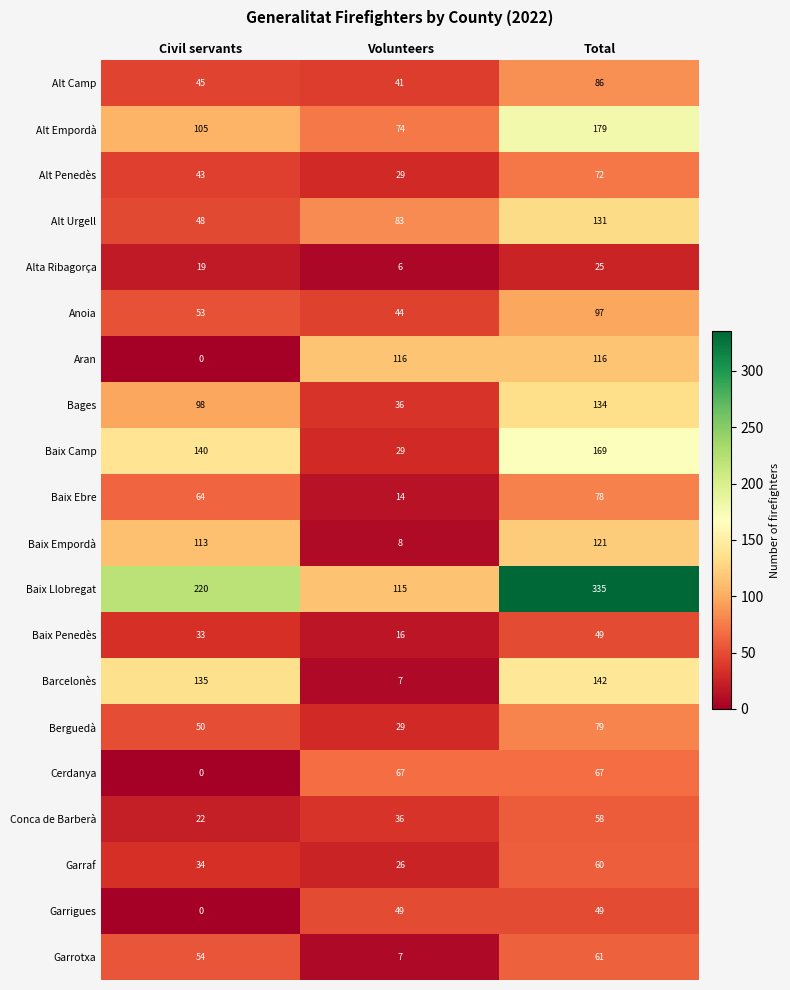

What is the average value of the Alt Urgell series?

87